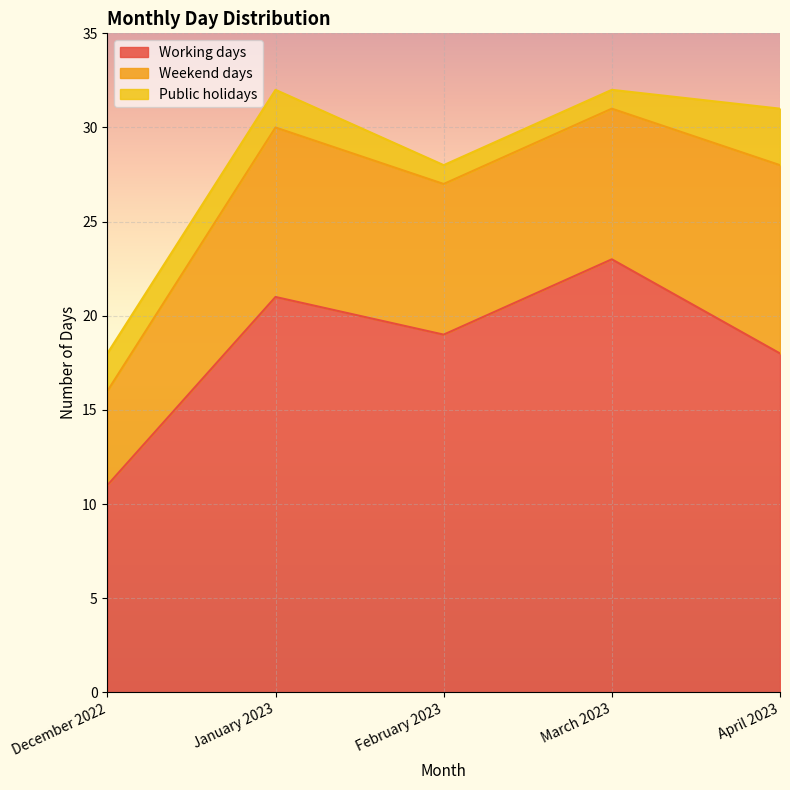

Does the chart display data point markers on the line(s)?

No